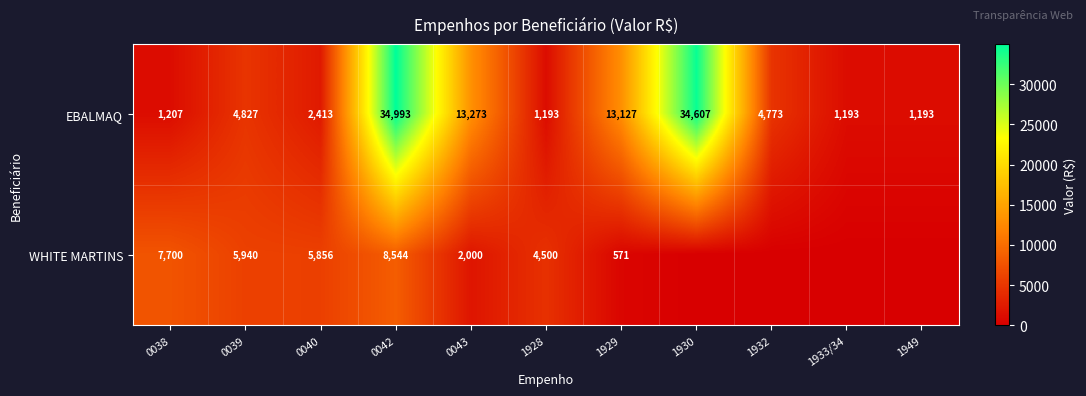

The EBALMAQ series shows 1193 at 1949. True or false?

True